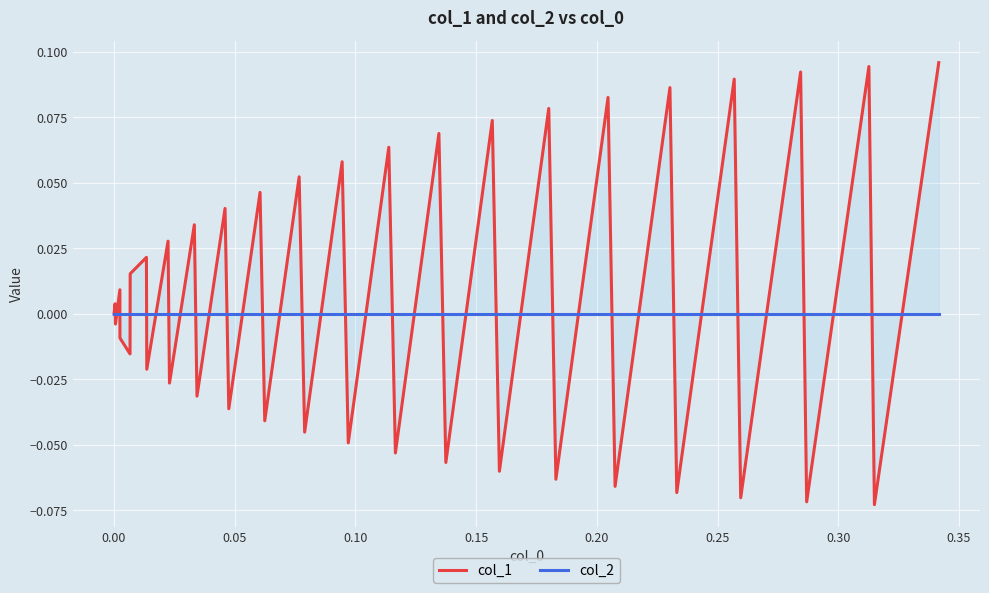

Which series has the widest spread of values?

col_1